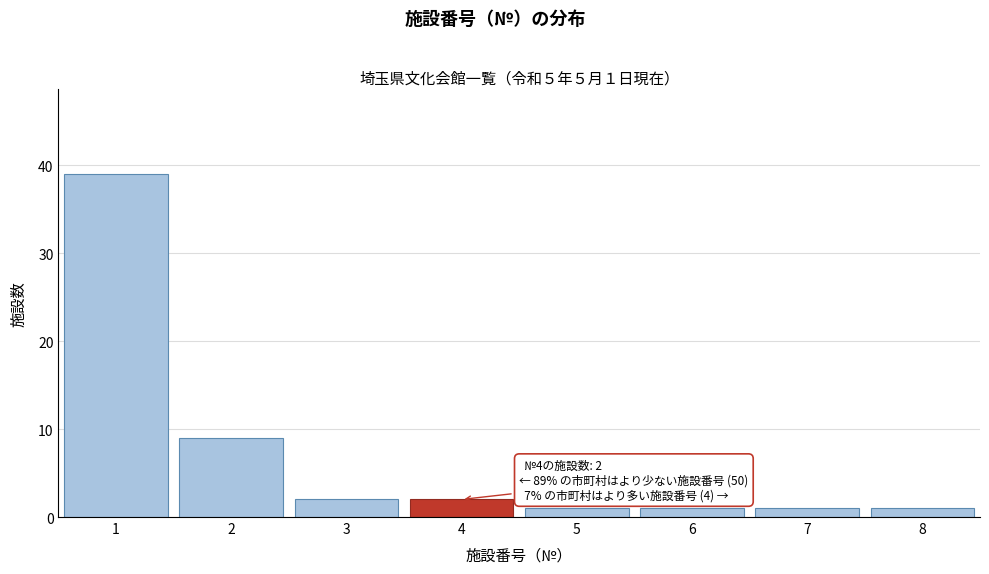

Over which range of the x-axis is the bar tallest?

0.5 to 1.5